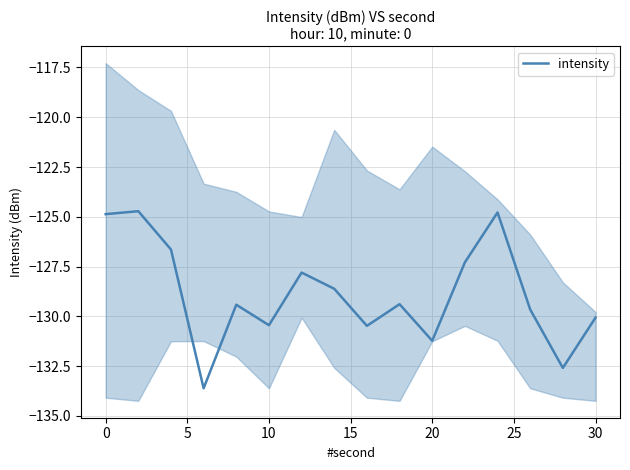

Is it true that intensity equals -130.4 at 10?

True